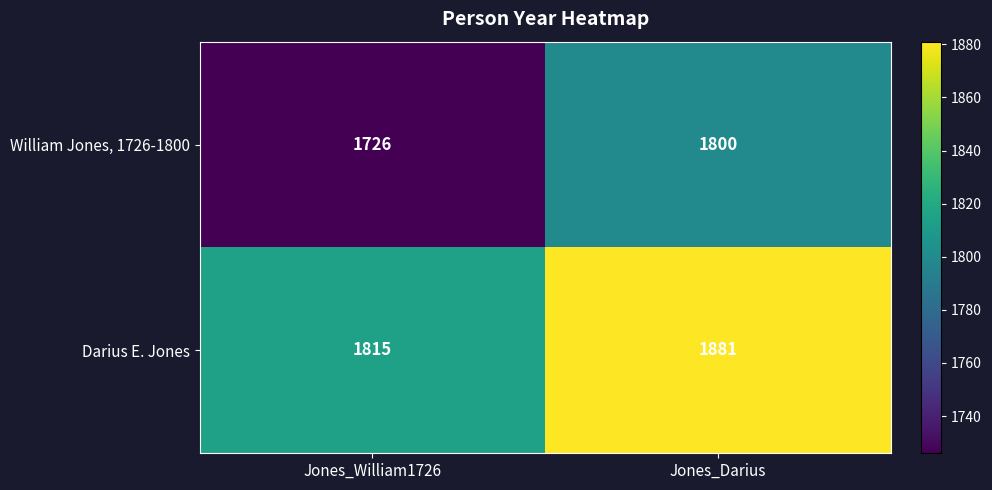

Reading left to right, transcribe all the data shown in this chart.

William Jones, 1726-1800: 1726	1800
Darius E. Jones: 1815	1881